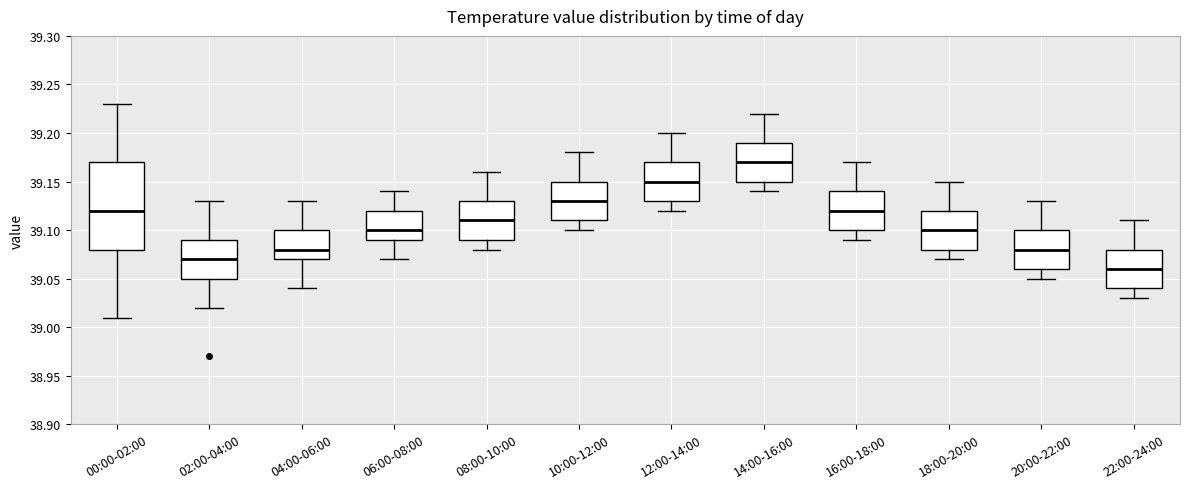

Where does the upper whisker of the box for 04:00-06:00 end on the y-axis? The values are not printed on the chart, so give them approximately, as read against the axis.

39.13